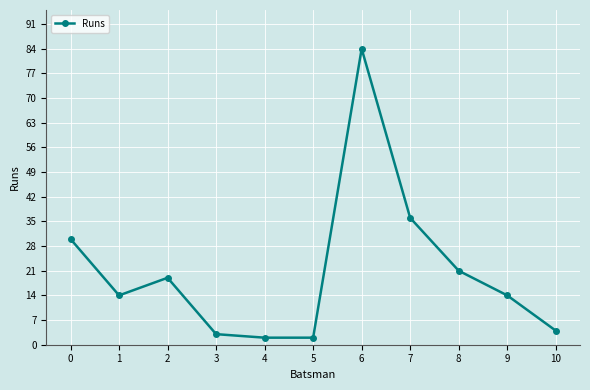

True or false: the data has more than 1 interior local peaks.

True